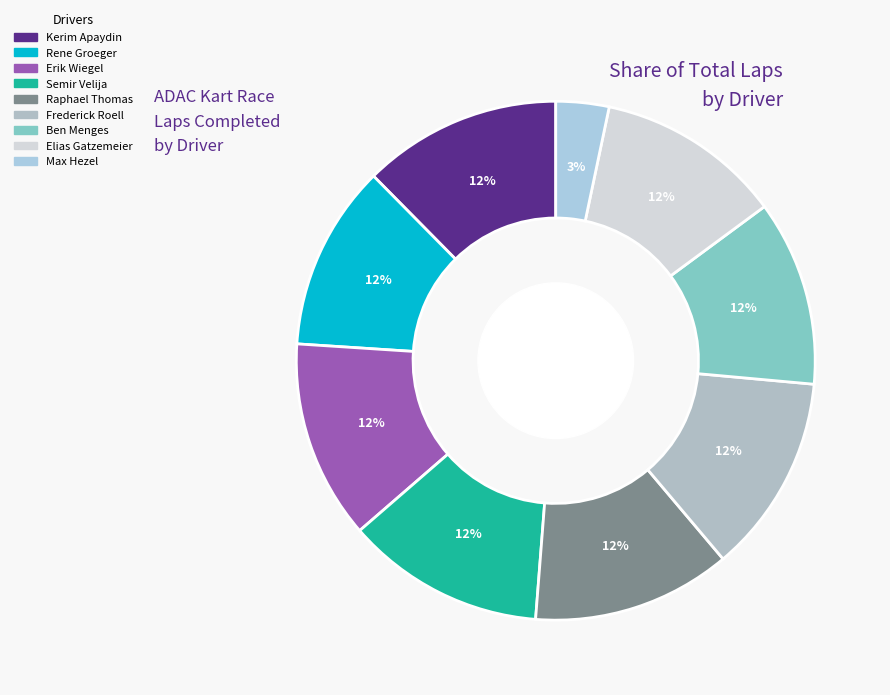

Count the number of slices in the pie.

9